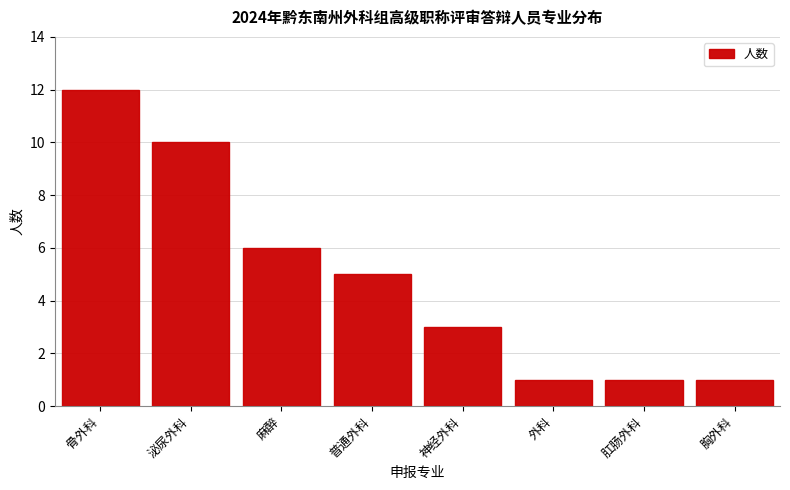

Reading left to right, transcribe all the data shown in this chart.

骨外科=12	泌尿外科=10	麻醉=6	普通外科=5	神经外科=3	外科=1	肛肠外科=1	胸外科=1